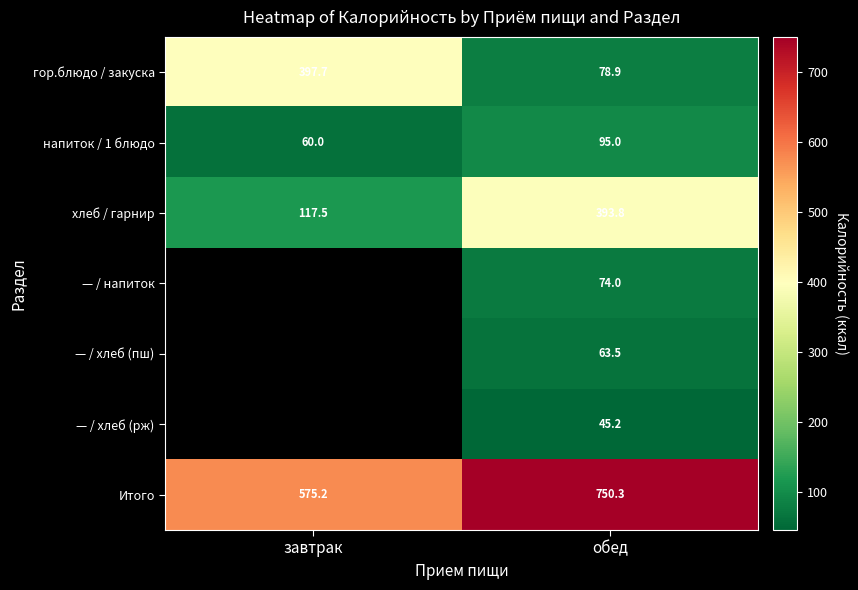

What is the difference between the highest and lowest values at завтрак?

515.2